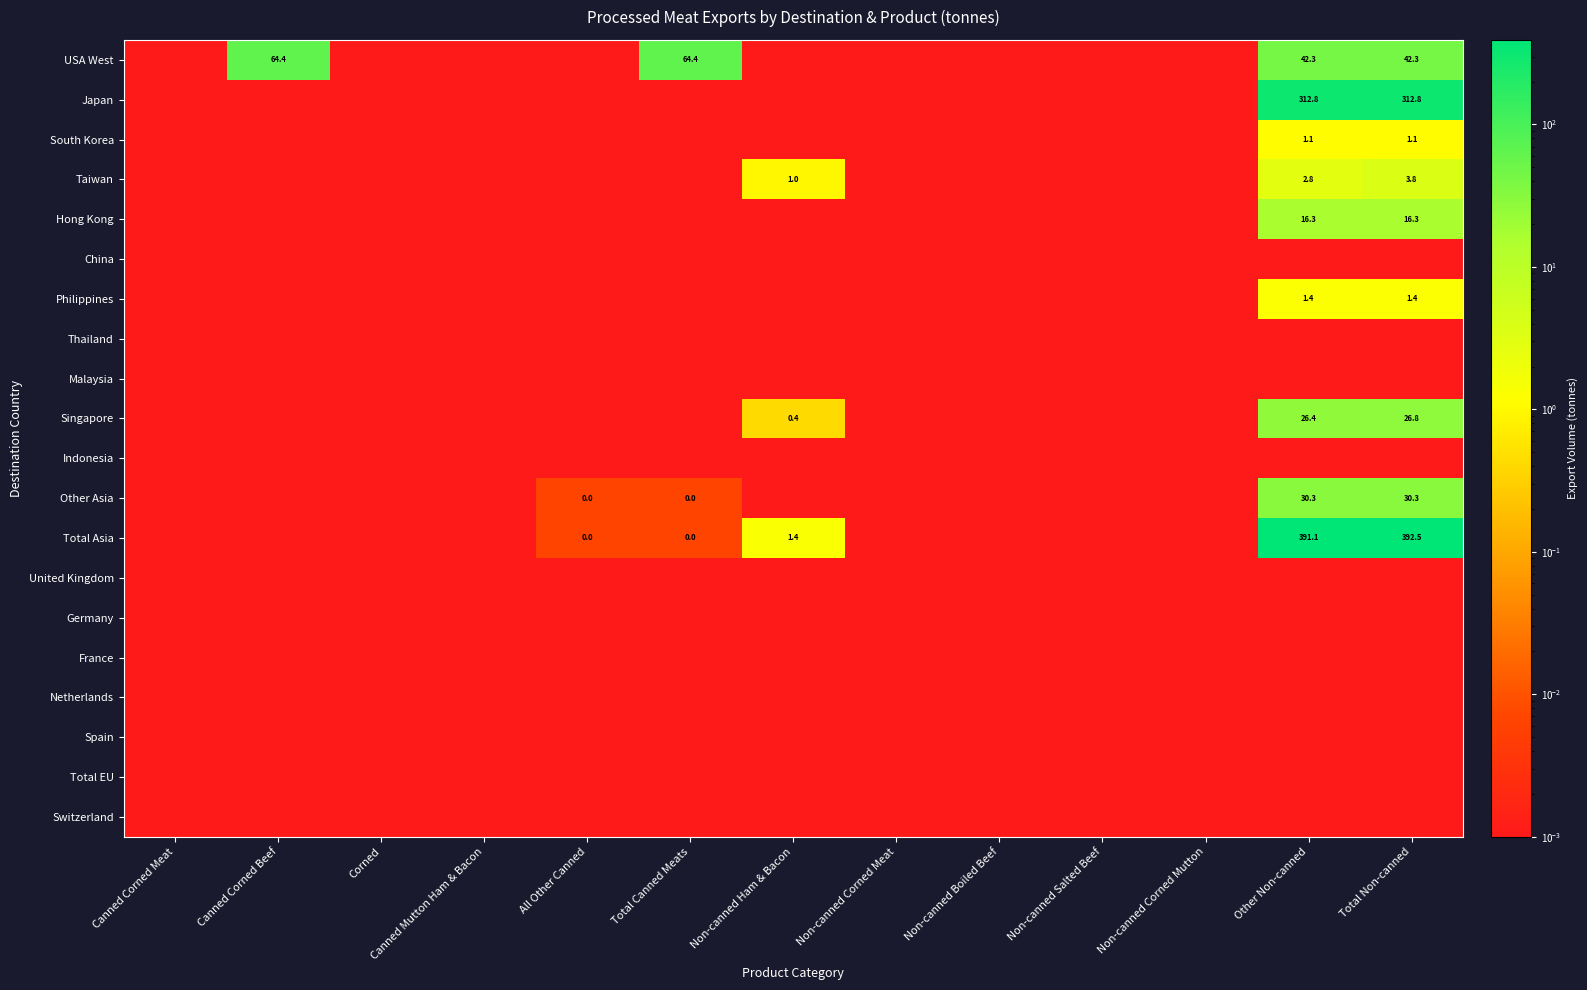

List the labels in order of Total EU value, largest first.

Canned Corned Meat, Canned Corned Beef, Corned, Canned Mutton Ham & Bacon, All Other Canned, Total Canned Meats, Non-canned Ham & Bacon, Non-canned Corned Meat, Non-canned Boiled Beef, Non-canned Salted Beef, Non-canned Corned Mutton, Other Non-canned, Total Non-canned